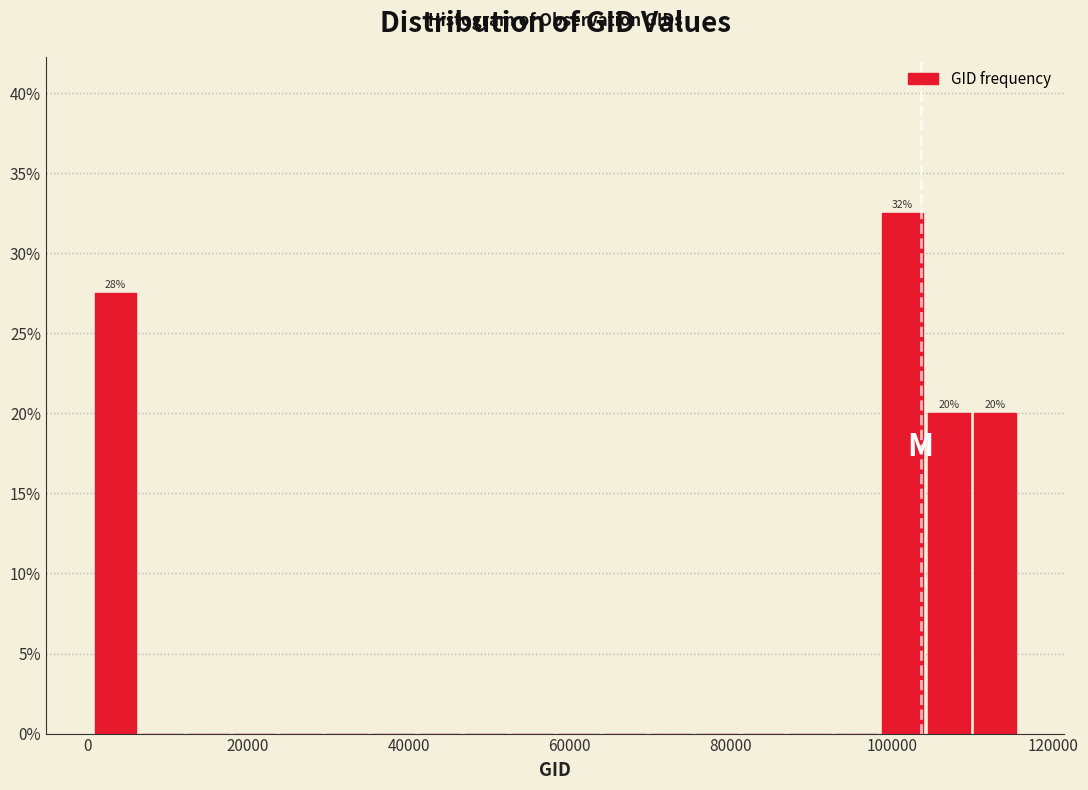

Read against the x-axis, roughly where is the centre of the tallest bar?

102000